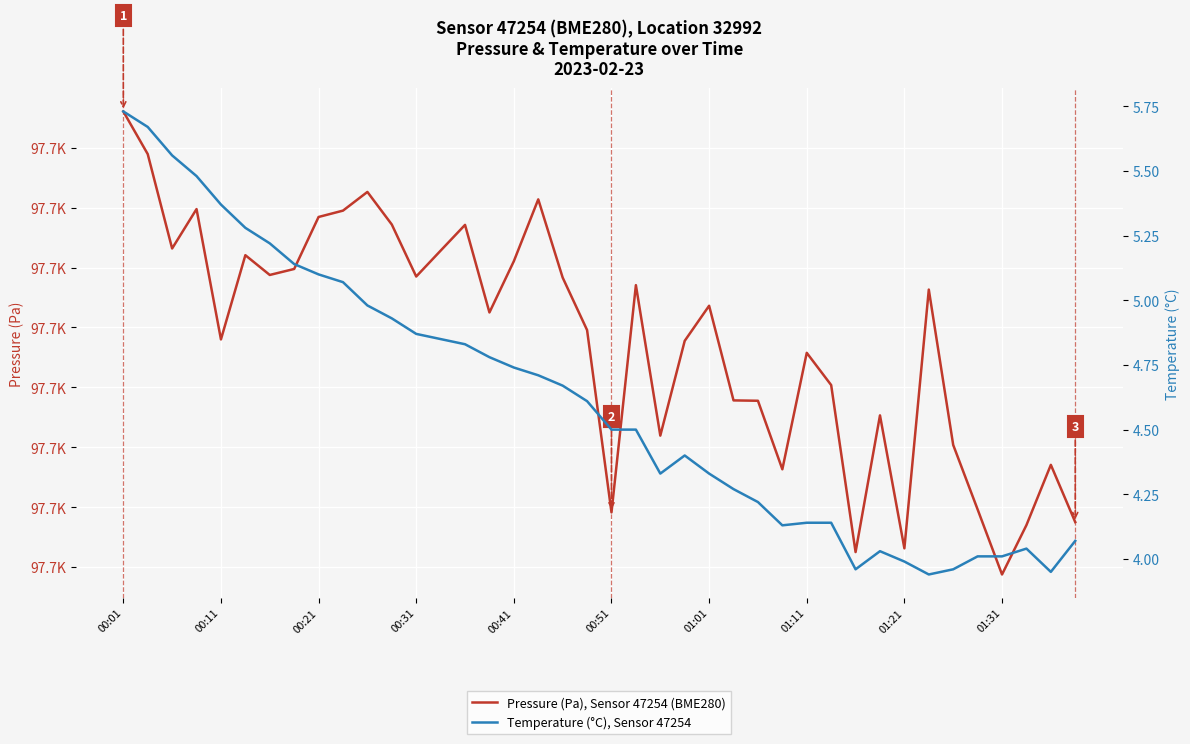

What are all the series names shown in the legend?

Pressure (Pa), Sensor 47254 (BME280), Temperature (°C), Sensor 47254